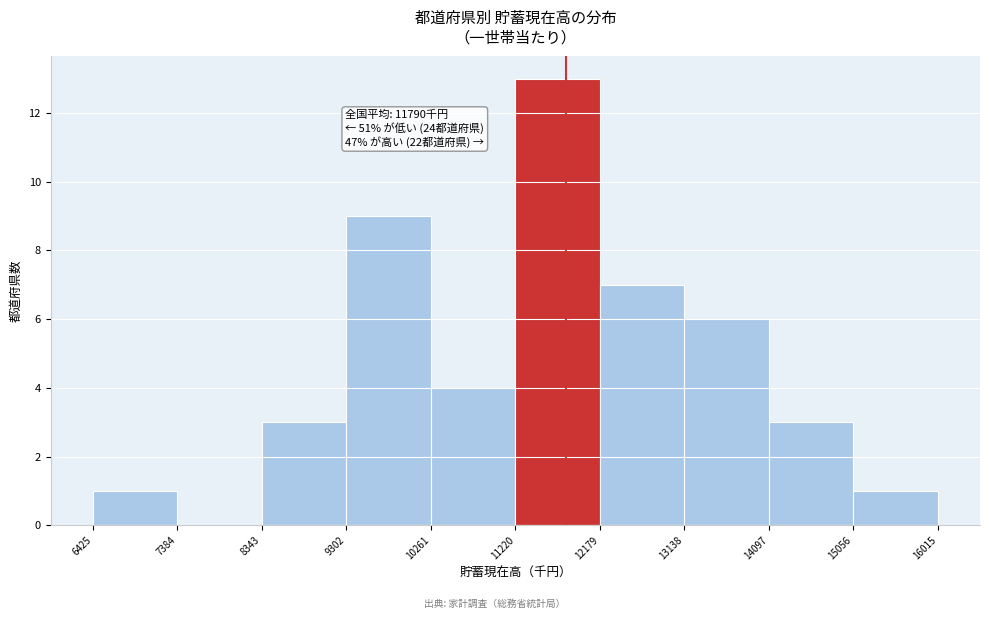

Over which range of the x-axis is the bar tallest?

11220 to 12179